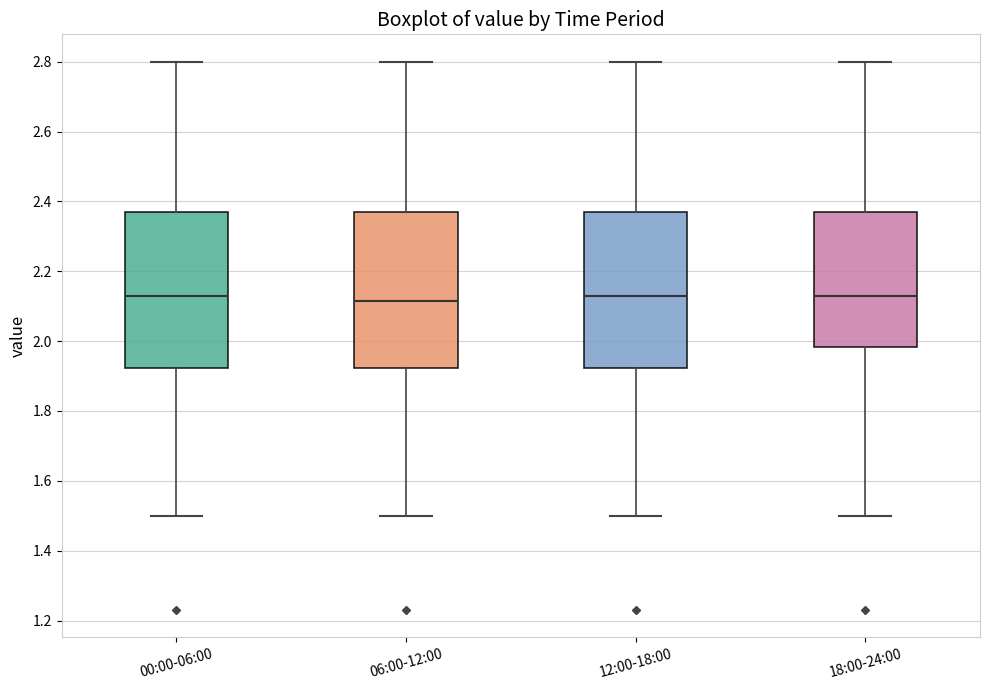

Reading left to right, read every box against the y-axis: the position of its median line, the range the box covers, and the ends of its whiskers. The values are not printed on the chart, so give them approximately, as read against the axis.

00:00-06:00: median 2.14, box 1.92 to 2.38, whiskers 1.50 to 2.80
06:00-12:00: median 2.12, box 1.92 to 2.38, whiskers 1.50 to 2.80
12:00-18:00: median 2.14, box 1.92 to 2.38, whiskers 1.50 to 2.80
18:00-24:00: median 2.14, box 1.98 to 2.38, whiskers 1.50 to 2.80